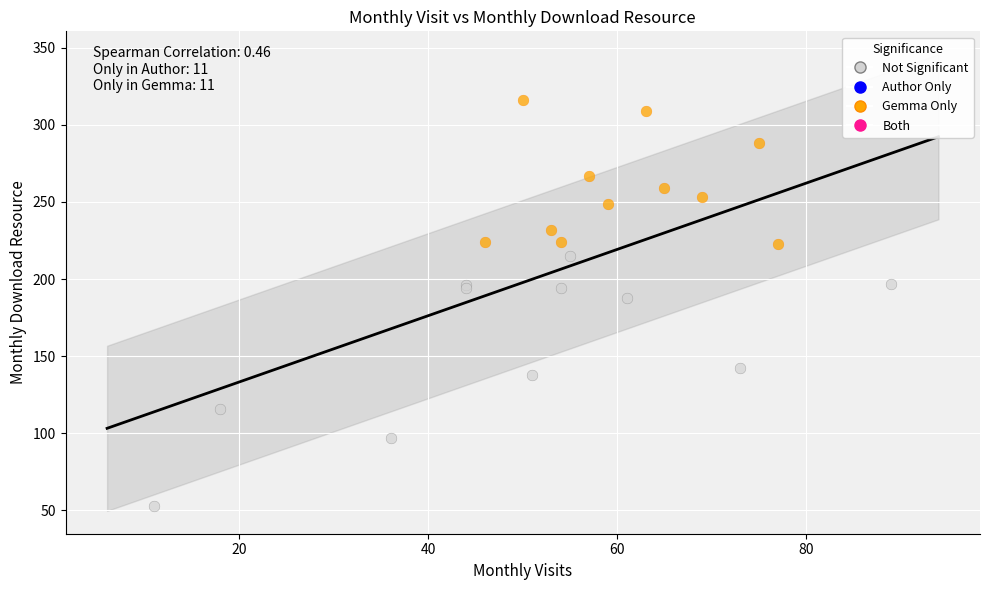

Which series contains the highest Y value?

Gemma Only